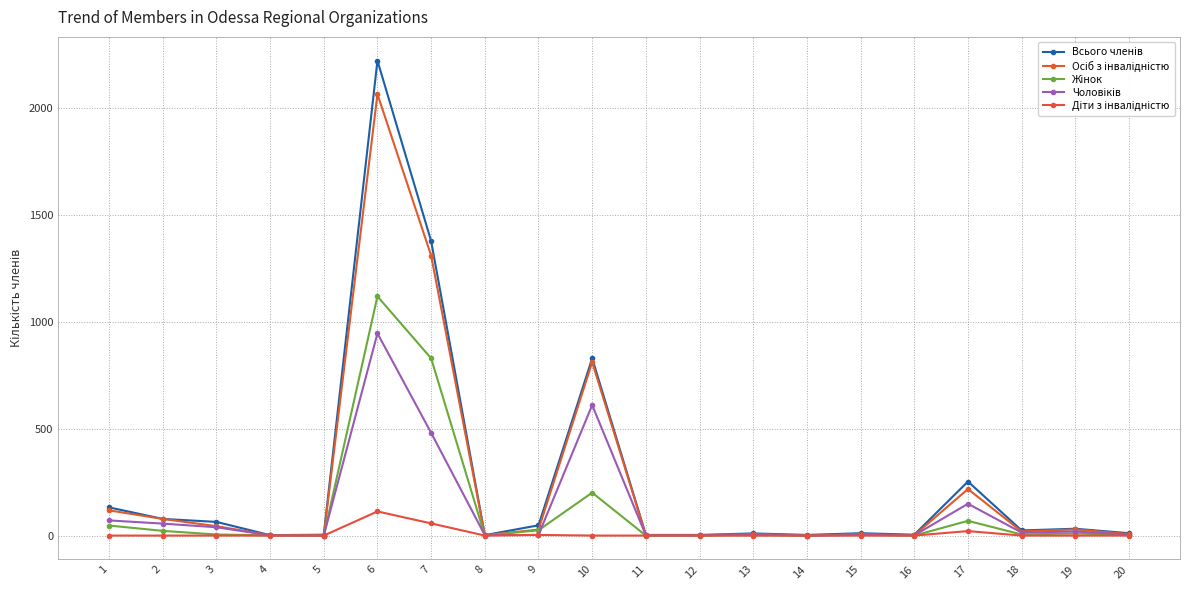

At which category does Всього членів reach its first local valley?

4